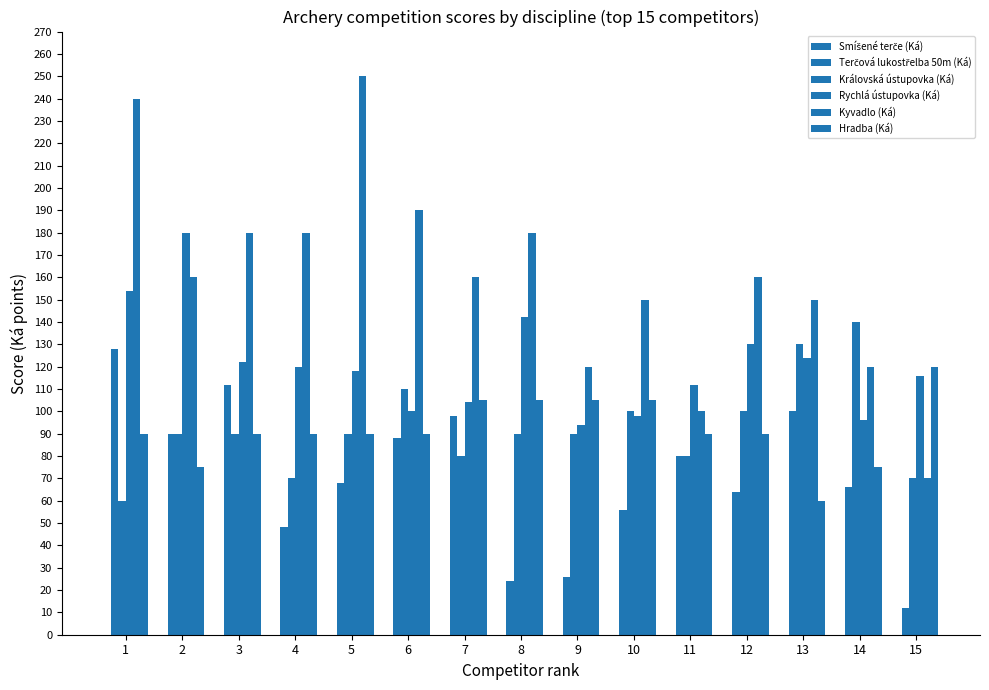

Which category has the lowest value in the Hradba (Ká) series?

13